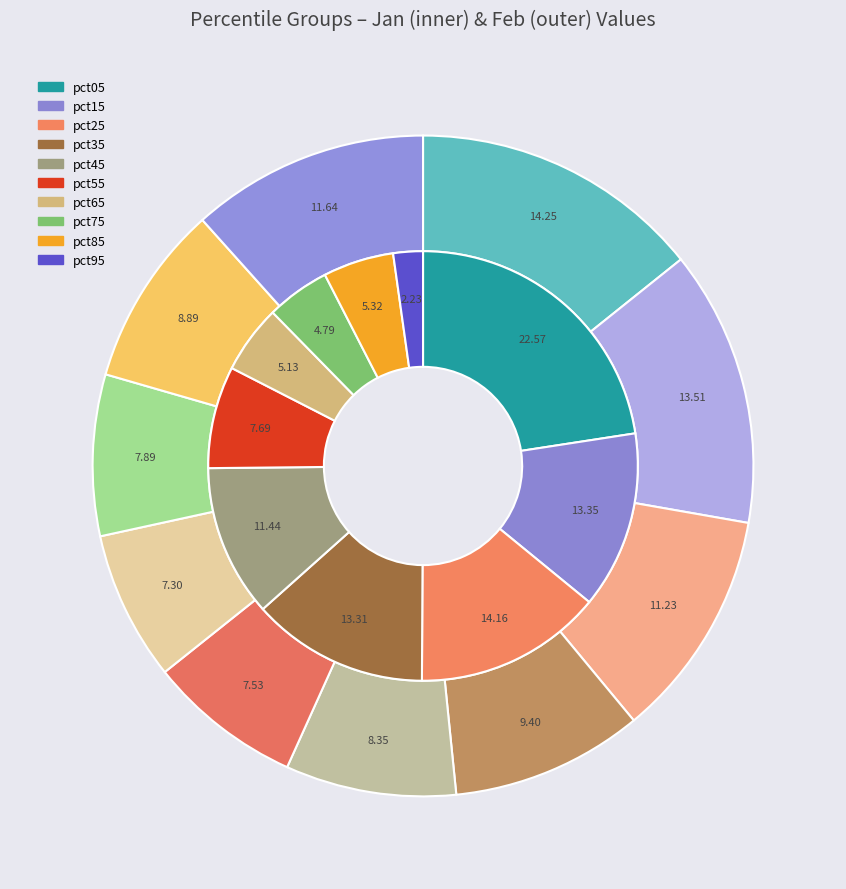

How many segments does this pie chart have?

10